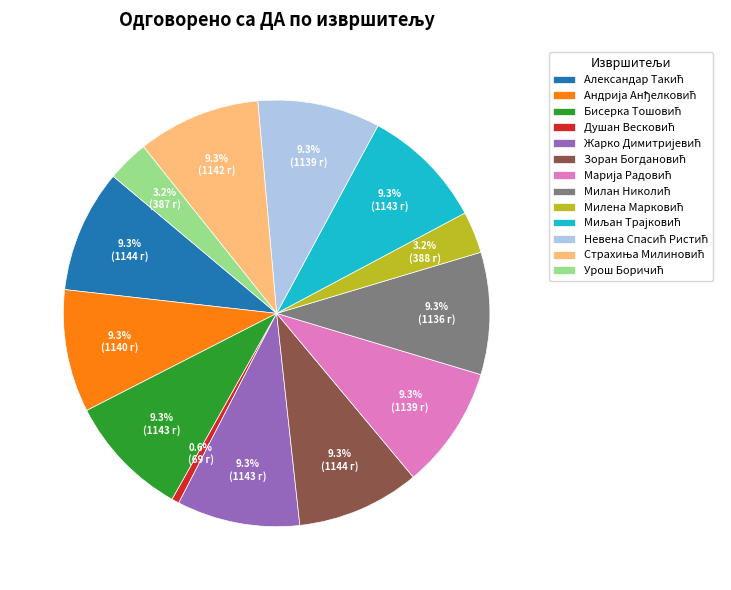

Is there a majority slice in this chart?

No